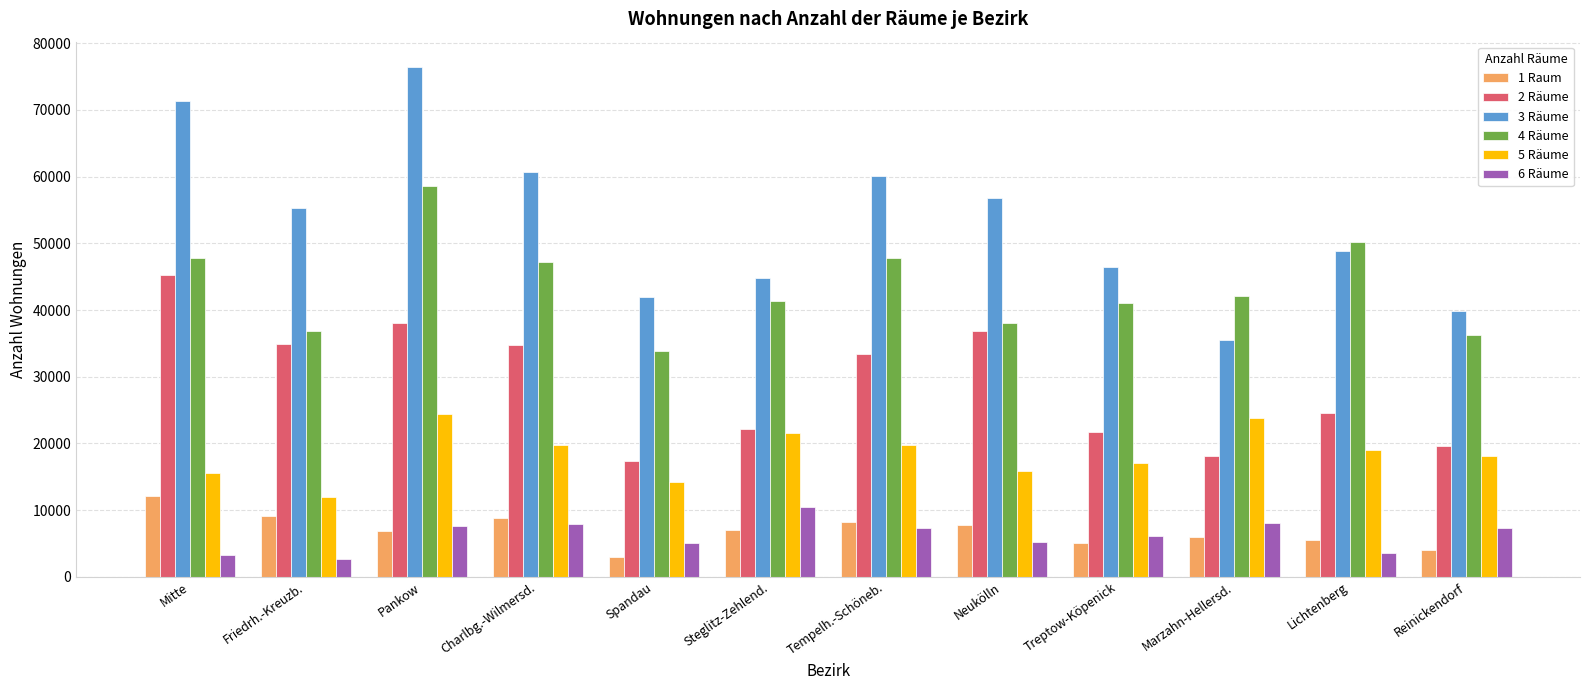

Where does the 2 Räume series first go above 33416?

Mitte